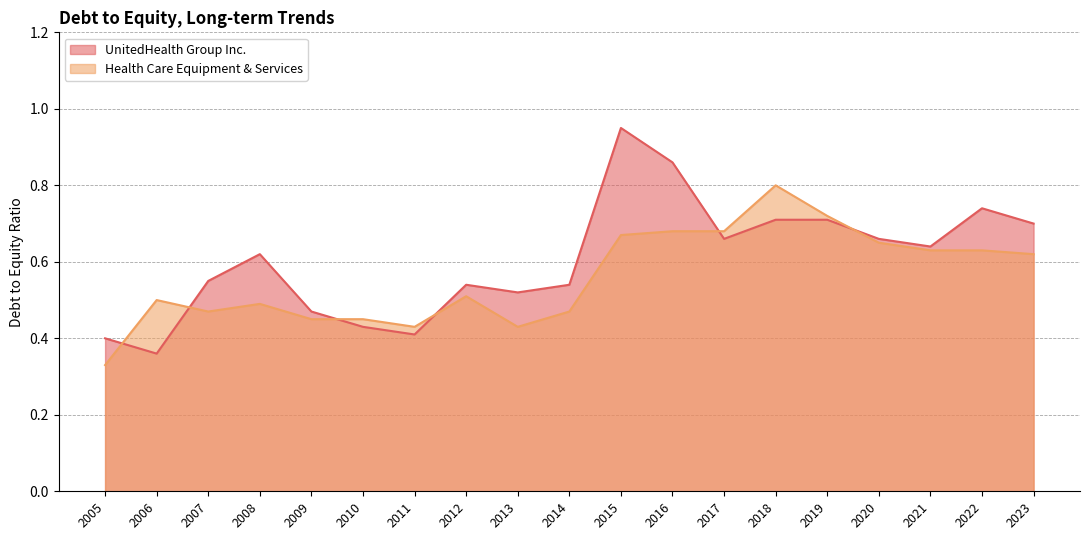

Between which two adjacent categories do Health Care Equipment & Services and UnitedHealth Group Inc. first intersect?

2005 and 2006